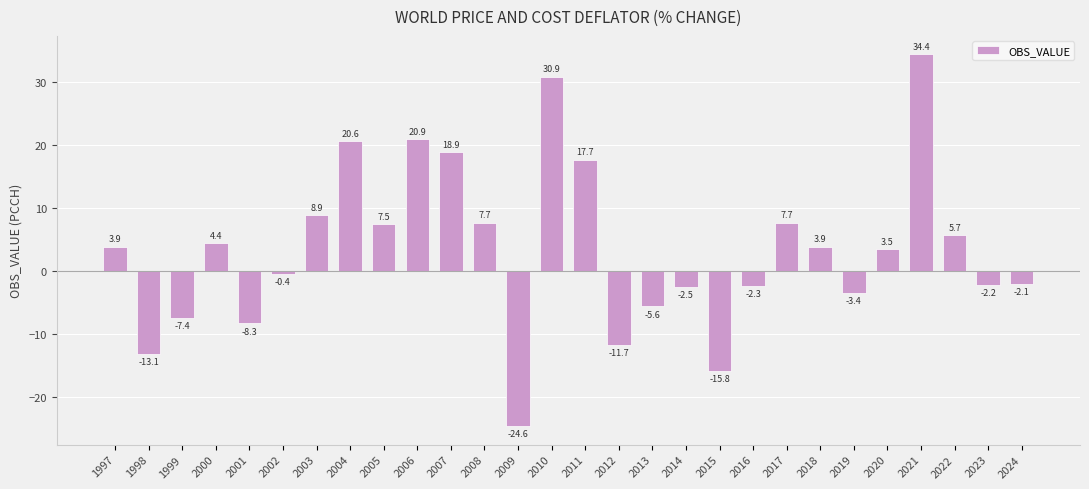

What is the average value?

3.5